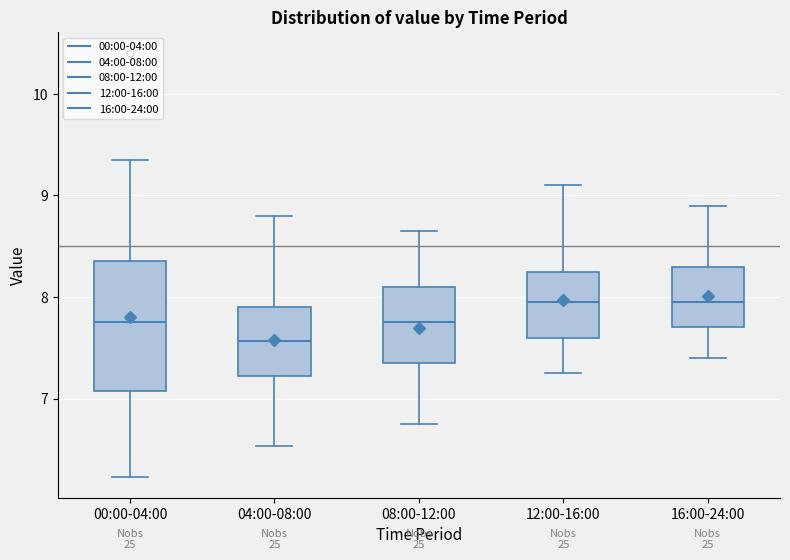

Where is the lower edge of the box for 08:00-12:00 on the y-axis? The values are not printed on the chart, so give them approximately, as read against the axis.

7.4